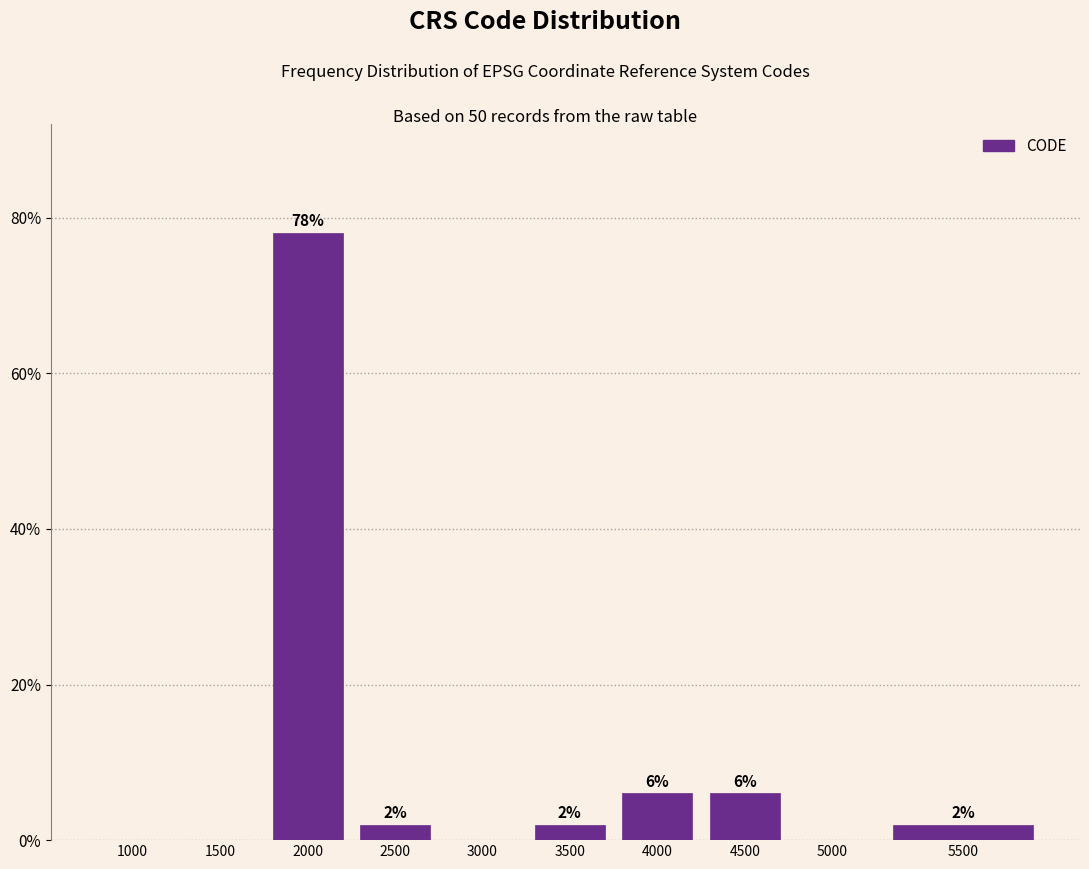

Reading left to right, extract all data points from this chart.

1000=0	1500=0	2000=78	2500=2	3000=0	3500=2	4000=6	4500=6	5000=0	5500=2